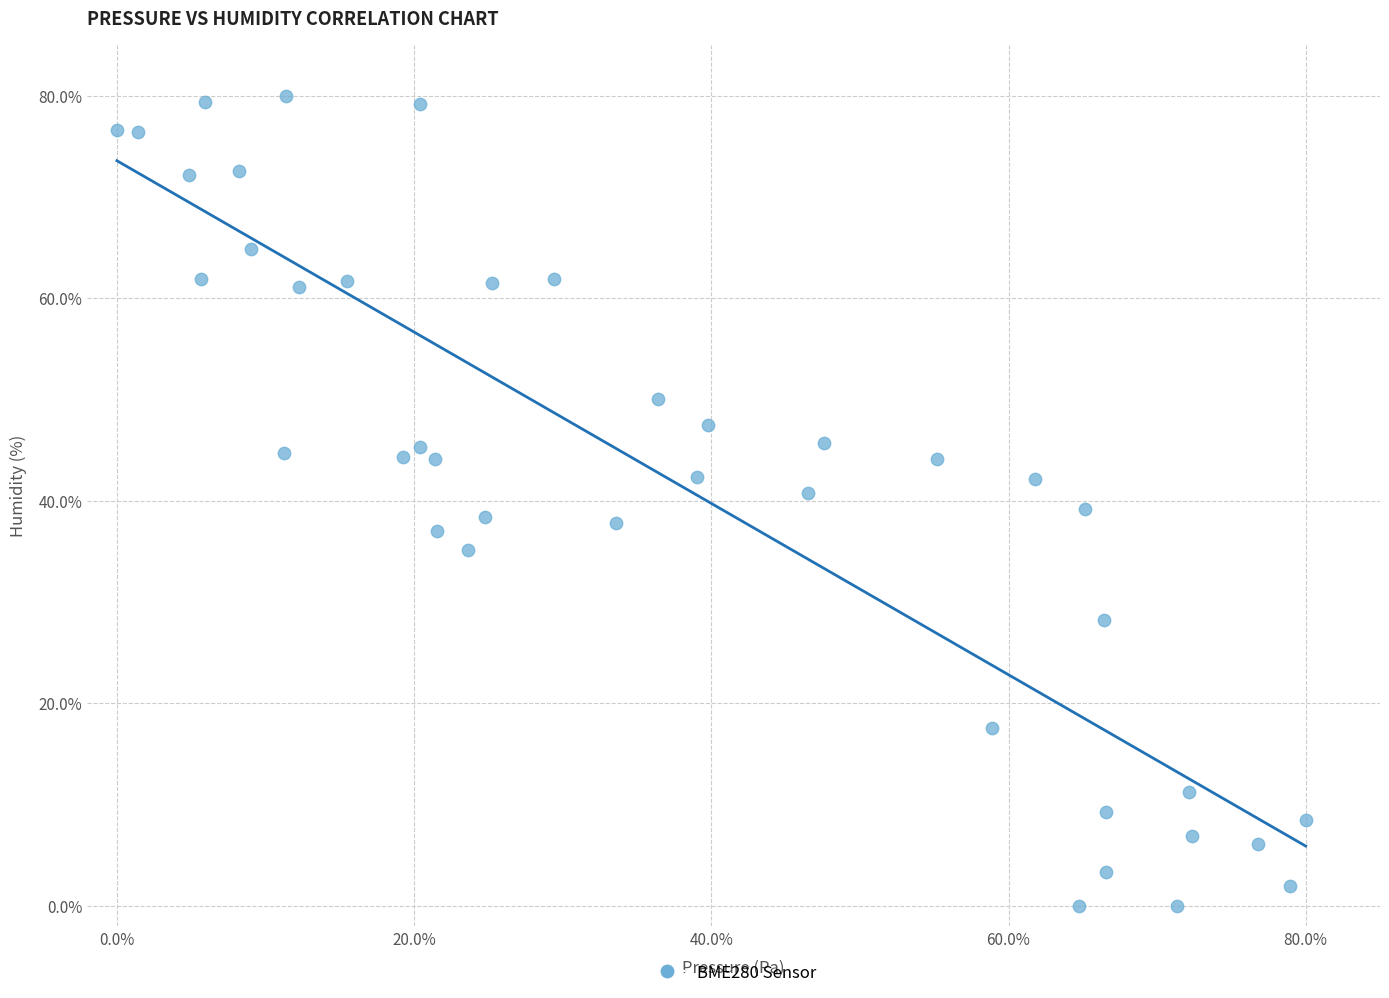

What is the range of X values (max minus min)?

80.0